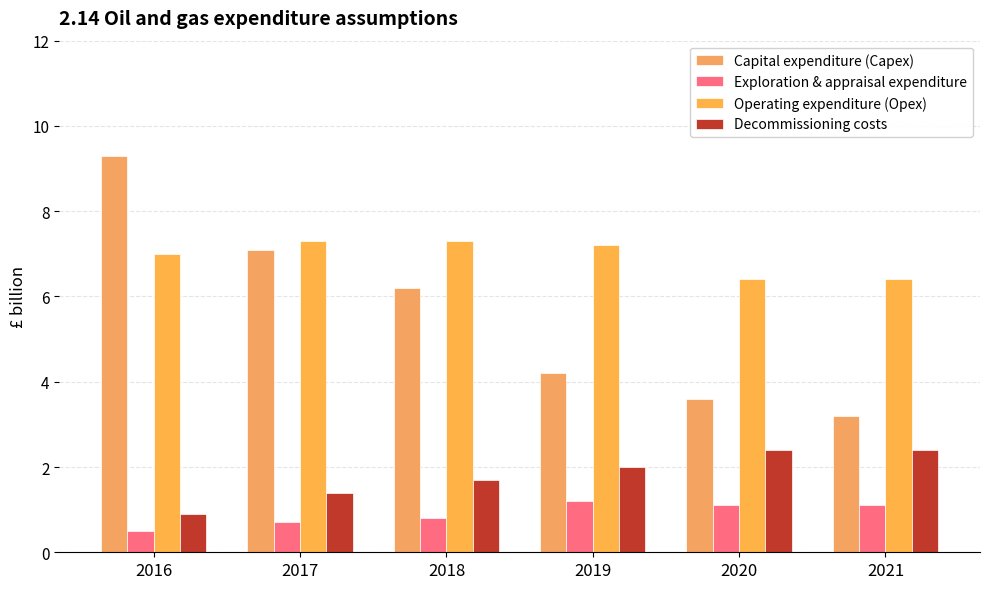

What is the total value across all series at 2018?

16.0